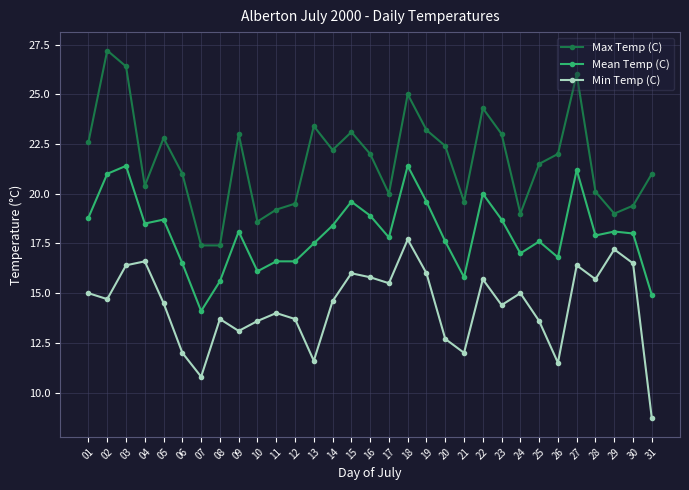

How many data points does each series have?

31